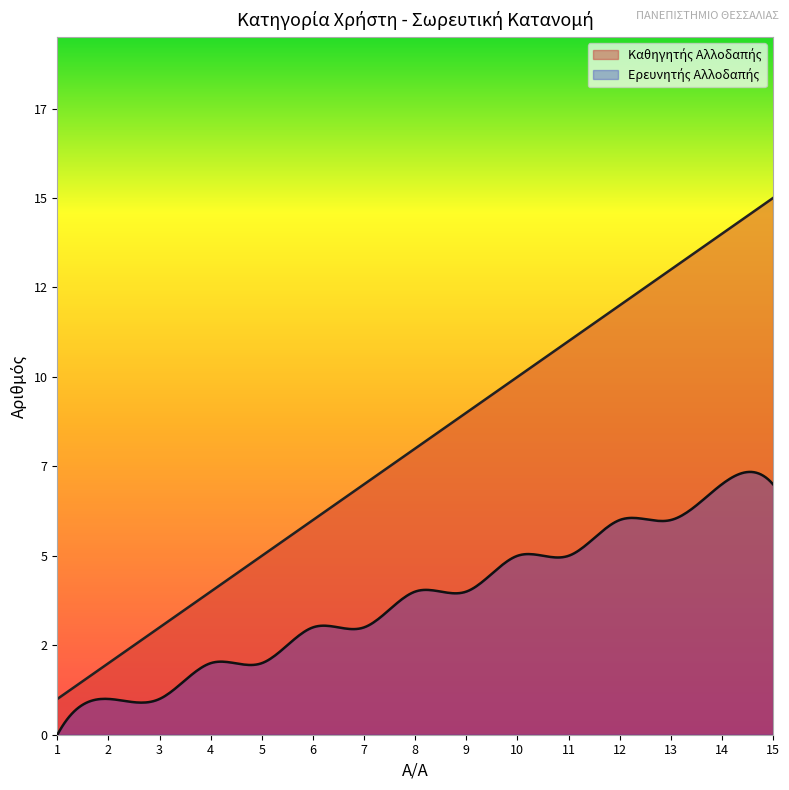

How many Ερευνητής Αλλοδαπής values are between 2 and 6?

10